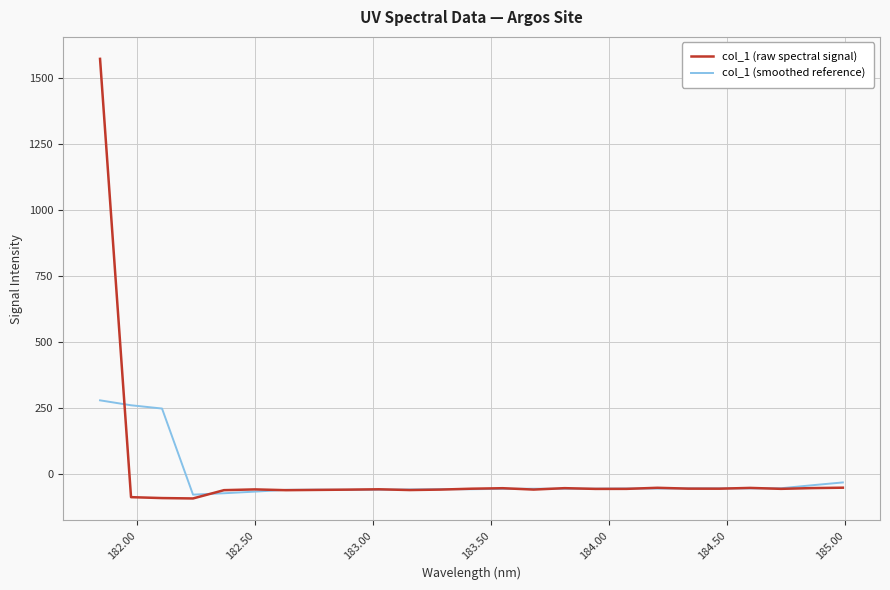

What is the difference between the maximum and minimum values in the col_1 (raw spectral signal) series?

1664.6